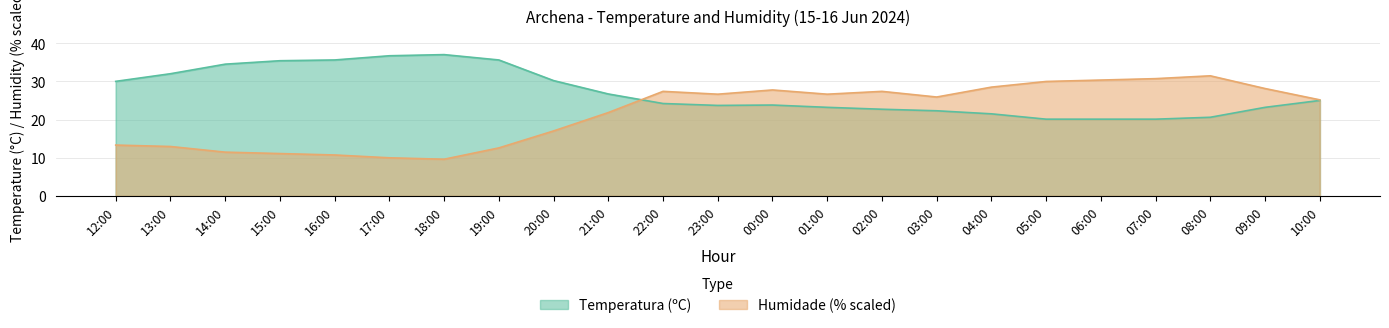

What is the value of the Humidade (%) point at the 20th from the left?

30.7